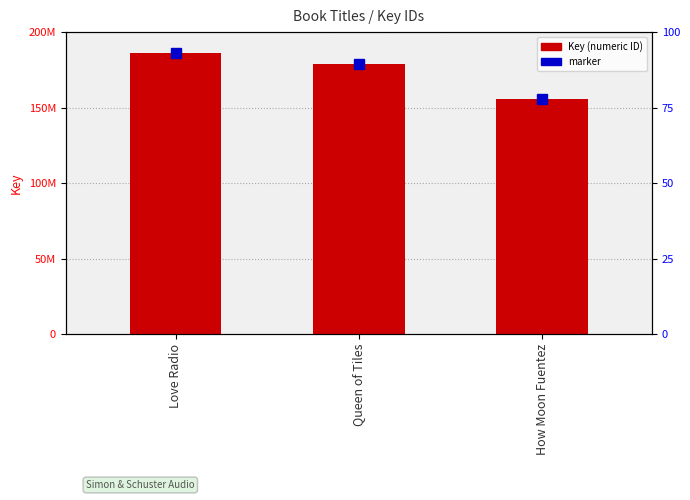

Are the bars horizontal?

No